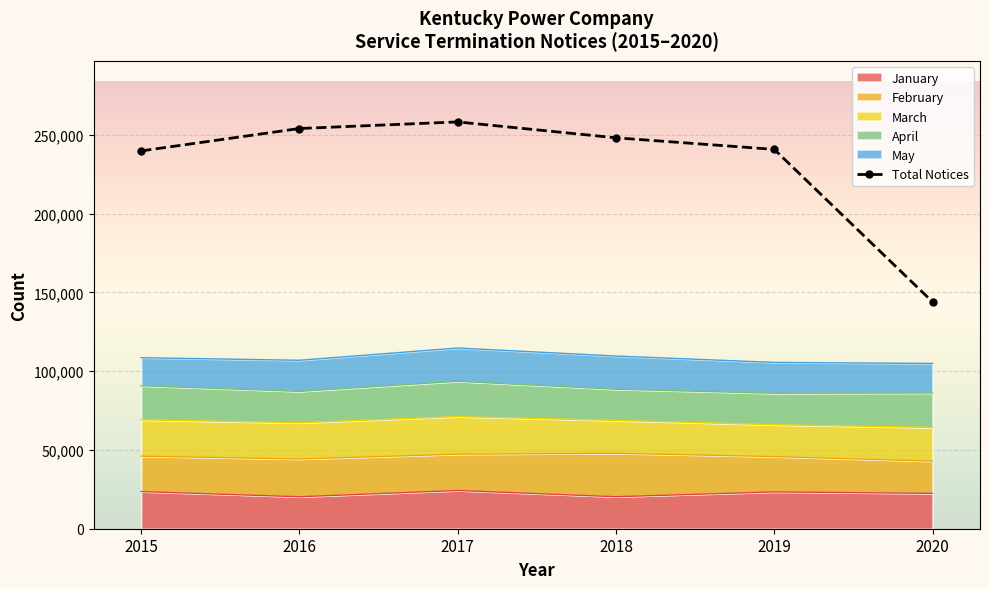

Is it true that the value at 2015 is 417207?

False